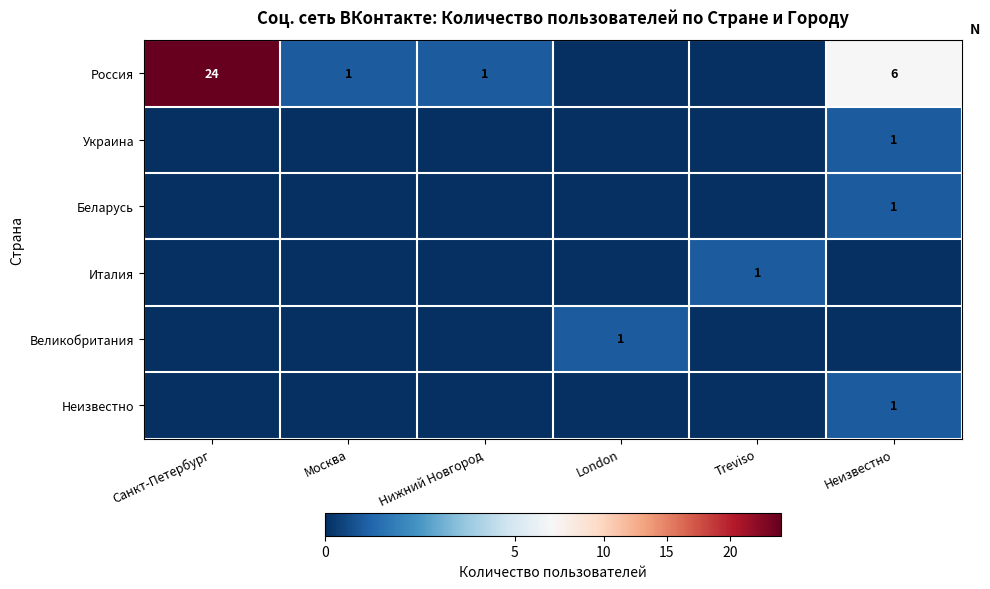

At how many categories does at least one series exceed 6?

1